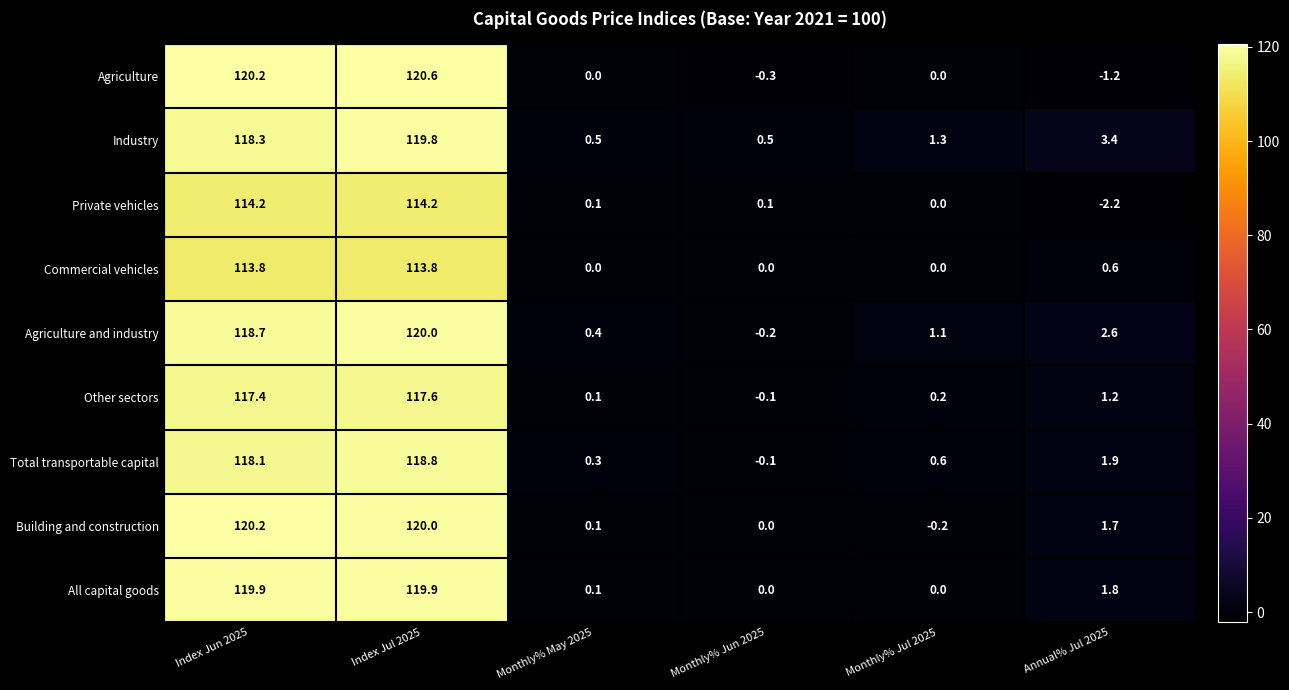

Where is Total transportable capital nearest to the value 59?

Annual% Jul 2025